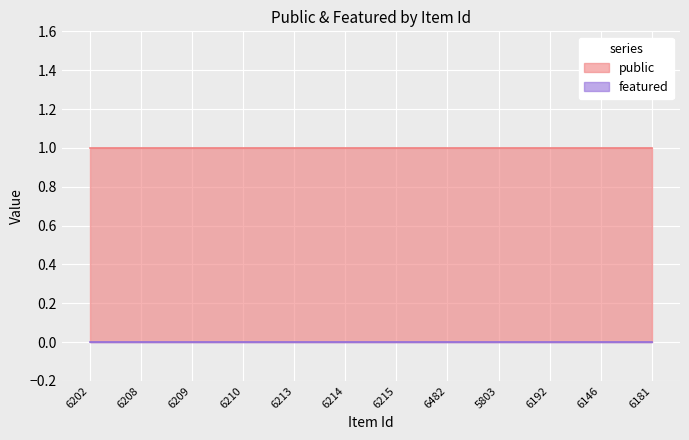

True or false: featured has more than 0 interior local peaks.

False